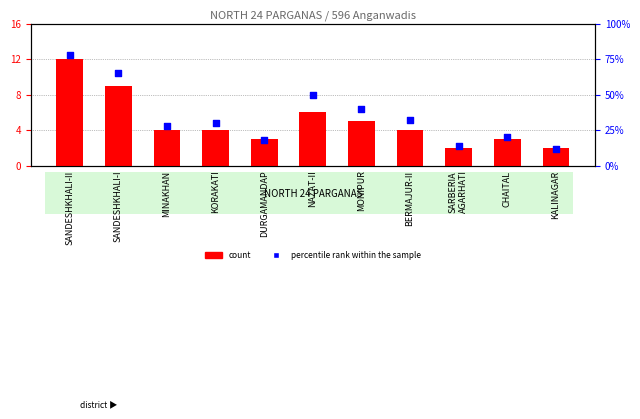

Which series has the widest spread of Y values?

percentile rank within the sample